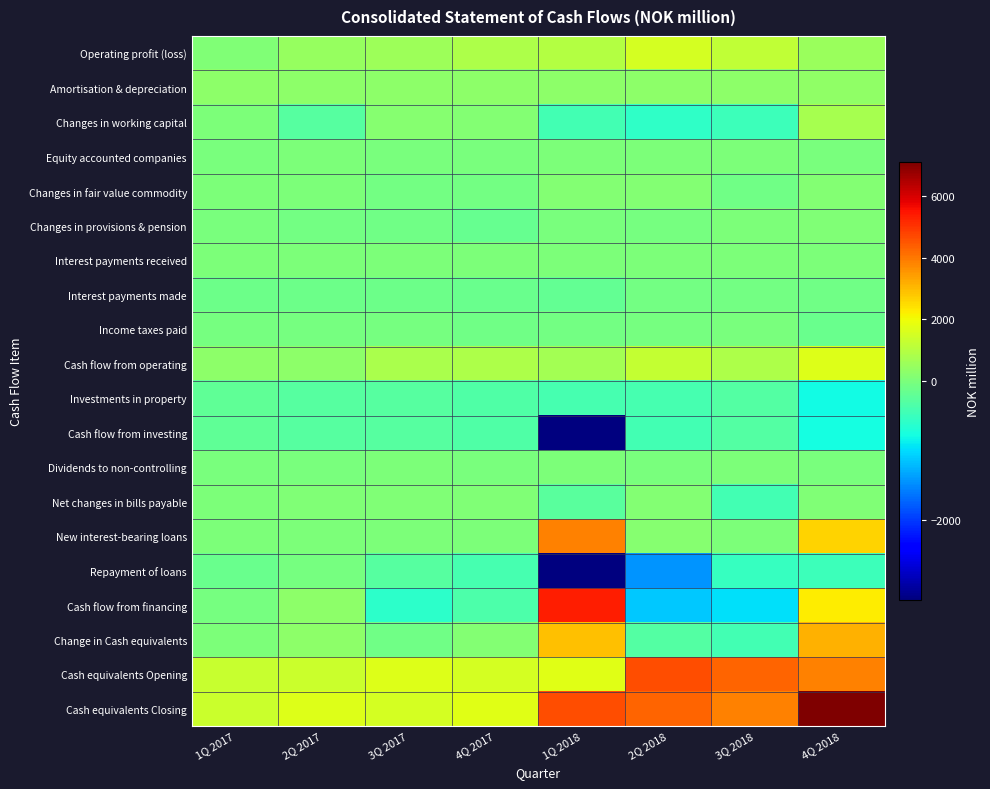

Reading left to right, transcribe all the data shown in this chart.

Operating profit (loss): 1Q 2017=92	2Q 2017=451	3Q 2017=594	4Q 2017=834	1Q 2018=948	2Q 2018=1501	3Q 2018=1163	4Q 2018=527
Amortisation & depreciation: 1Q 2017=313	2Q 2017=326	3Q 2017=311	4Q 2017=310	1Q 2018=304	2Q 2018=315	3Q 2018=317	4Q 2018=334
Changes in working capital: 1Q 2017=0	2Q 2017=-278	3Q 2017=196	4Q 2017=129	1Q 2018=-441	2Q 2018=-569	3Q 2018=-470	4Q 2018=768
Equity accounted companies: 1Q 2017=-2	2Q 2017=13	3Q 2017=-10	4Q 2017=-10	1Q 2018=20	2Q 2018=0	3Q 2018=0	4Q 2018=-4
Changes in fair value commodity: 1Q 2017=40	2Q 2017=7	3Q 2017=-60	4Q 2017=-66	1Q 2018=123	2Q 2018=128	3Q 2018=-95	4Q 2018=165
Changes in provisions & pension: 1Q 2017=-8	2Q 2017=-62	3Q 2017=-77	4Q 2017=-165	1Q 2018=-24	2Q 2018=-41	3Q 2018=3	4Q 2018=108
Interest payments received: 1Q 2017=6	2Q 2017=8	3Q 2017=7	4Q 2017=2	1Q 2018=8	2Q 2018=13	3Q 2018=15	4Q 2018=5
Interest payments made: 1Q 2017=-104	2Q 2017=-108	3Q 2017=-111	4Q 2017=-124	1Q 2018=-175	2Q 2018=-67	3Q 2018=-73	4Q 2018=-76
Income taxes paid: 1Q 2017=-35	2Q 2017=-49	3Q 2017=-38	4Q 2017=-76	1Q 2018=-72	2Q 2018=-35	3Q 2018=-19	4Q 2018=-146
Cash flow from operating: 1Q 2017=302	2Q 2017=307	3Q 2017=813	4Q 2017=834	1Q 2018=691	2Q 2018=1245	3Q 2018=842	4Q 2018=1682
Investments in property: 1Q 2017=-203	2Q 2017=-290	3Q 2017=-294	4Q 2017=-339	1Q 2018=-401	2Q 2018=-404	3Q 2018=-310	4Q 2018=-800
Cash flow from investing: 1Q 2017=-214	2Q 2017=-294	3Q 2017=-294	4Q 2017=-326	1Q 2018=-3153	2Q 2018=-433	3Q 2018=-298	4Q 2018=-787
Dividends to non-controlling: 1Q 2017=-3	2Q 2017=-9	3Q 2017=0	4Q 2017=-14	1Q 2018=0	2Q 2018=-10	3Q 2018=0	4Q 2018=-23
Net changes in bills payable: 1Q 2017=45	2Q 2017=79	3Q 2017=63	4Q 2017=99	1Q 2018=-250	2Q 2018=165	3Q 2018=-438	4Q 2018=77
New interest-bearing loans: 1Q 2017=4	2Q 2017=44	3Q 2017=2	4Q 2017=10	1Q 2018=3831	2Q 2018=166	3Q 2018=0	4Q 2018=2648
Repayment of loans: 1Q 2017=-138	2Q 2017=-32	3Q 2017=-279	4Q 2017=-411	1Q 2018=-3146	2Q 2018=-1439	3Q 2018=-529	4Q 2018=-473
Cash flow from financing: 1Q 2017=-37	2Q 2017=300	3Q 2017=-614	4Q 2017=-363	1Q 2018=5364	2Q 2018=-1117	3Q 2018=-966	4Q 2018=2229
Change in Cash equivalents: 1Q 2017=50	2Q 2017=313	3Q 2017=-94	4Q 2017=144	1Q 2018=2902	2Q 2018=-305	3Q 2018=-423	4Q 2018=3124
Cash equivalents Opening: 1Q 2017=1320	2Q 2017=1382	3Q 2017=1697	4Q 2017=1546	1Q 2018=1751	2Q 2018=4621	3Q 2018=4306	4Q 2018=3858
Cash equivalents Closing: 1Q 2017=1382	2Q 2017=1697	3Q 2017=1546	4Q 2017=1751	1Q 2018=4621	2Q 2018=4306	3Q 2018=3858	4Q 2018=7082